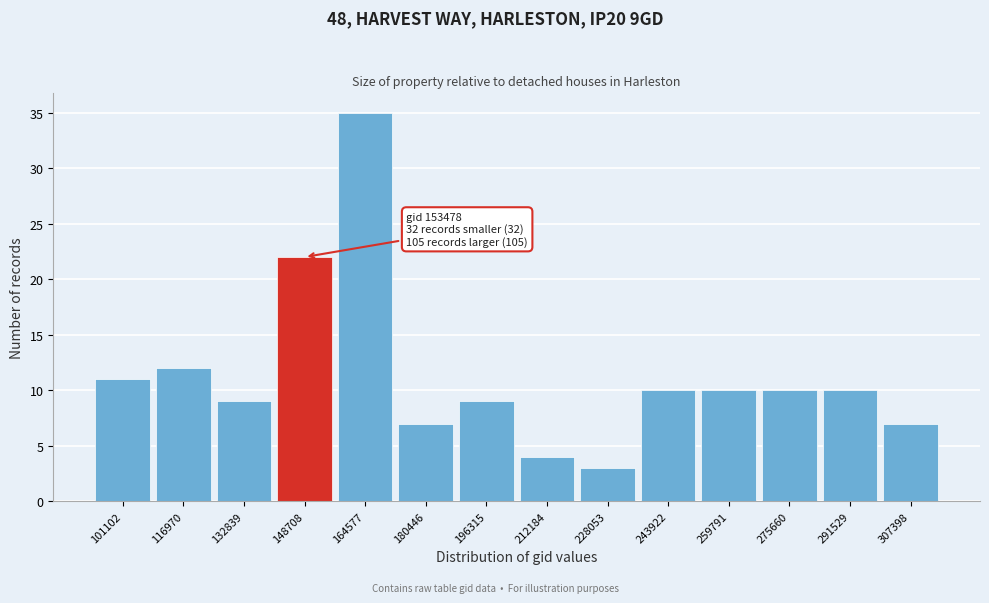

Reading left to right, what are all the values shown in this chart?

11	12	9	22	35	7	9	4	3	10	10	10	10	7